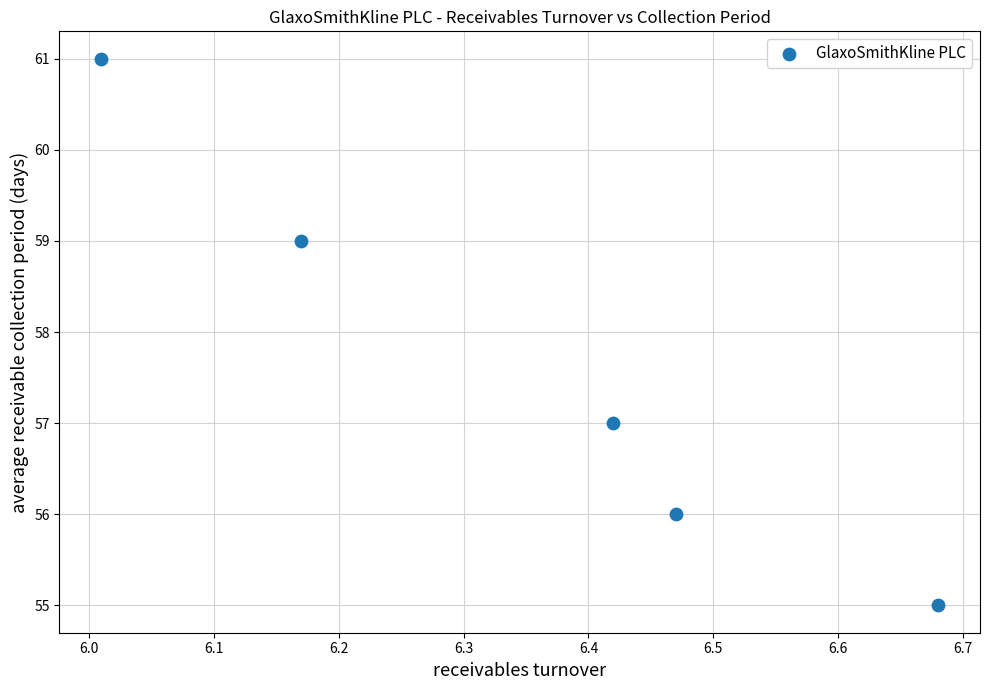

What is the average Y value?

58